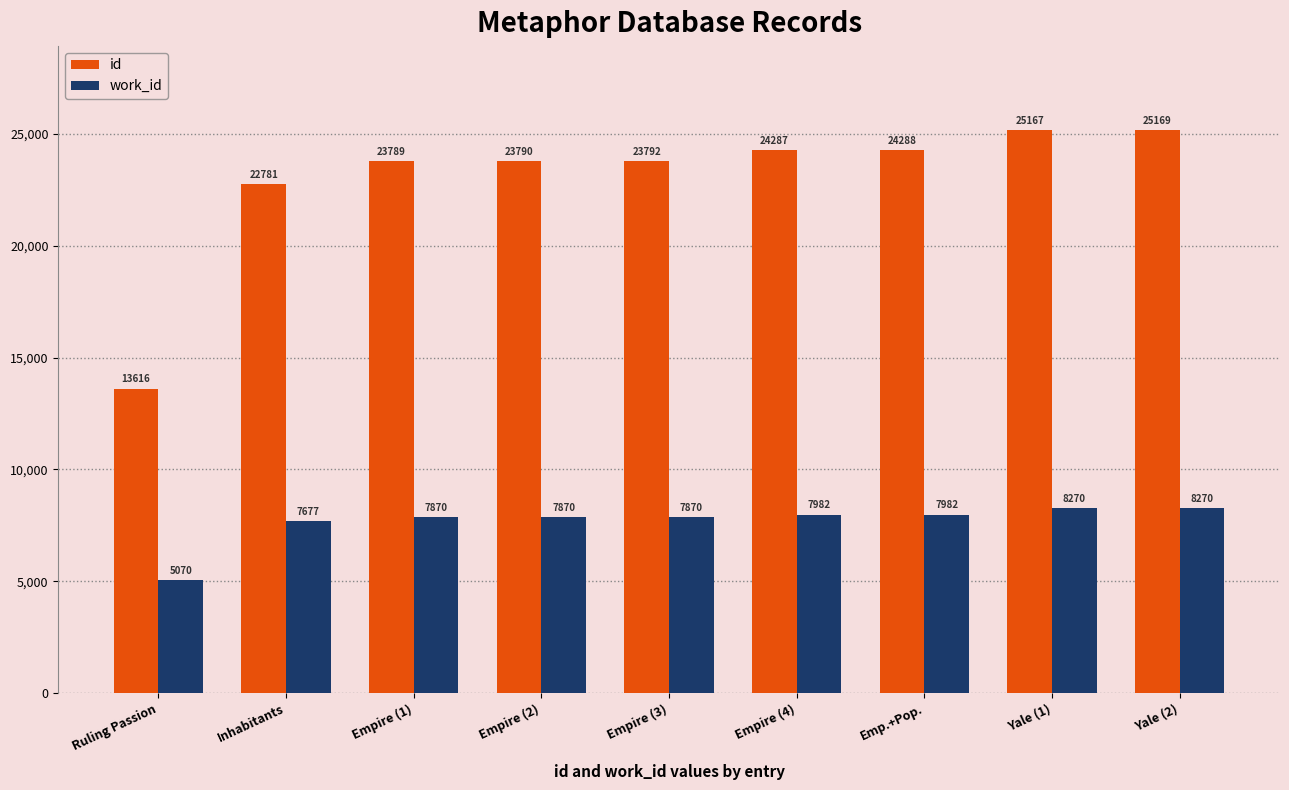

Reading left to right, list all the values displayed in this chart.

id: Ruling Passion=13616	Inhabitants=22781	Empire (1)=23789	Empire (2)=23790	Empire (3)=23792	Empire (4)=24287	Emp.+Pop.=24288	Yale (1)=25167	Yale (2)=25169
work_id: Ruling Passion=5070	Inhabitants=7677	Empire (1)=7870	Empire (2)=7870	Empire (3)=7870	Empire (4)=7982	Emp.+Pop.=7982	Yale (1)=8270	Yale (2)=8270